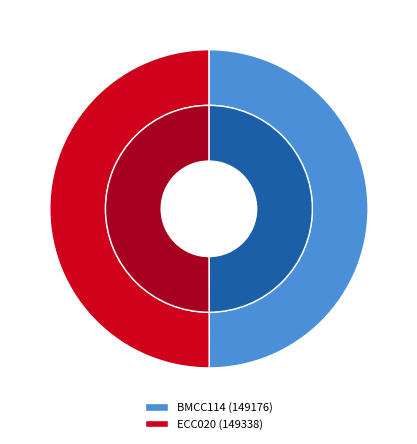

Rank the categories by value from highest to lowest.

ECC020, BMCC114